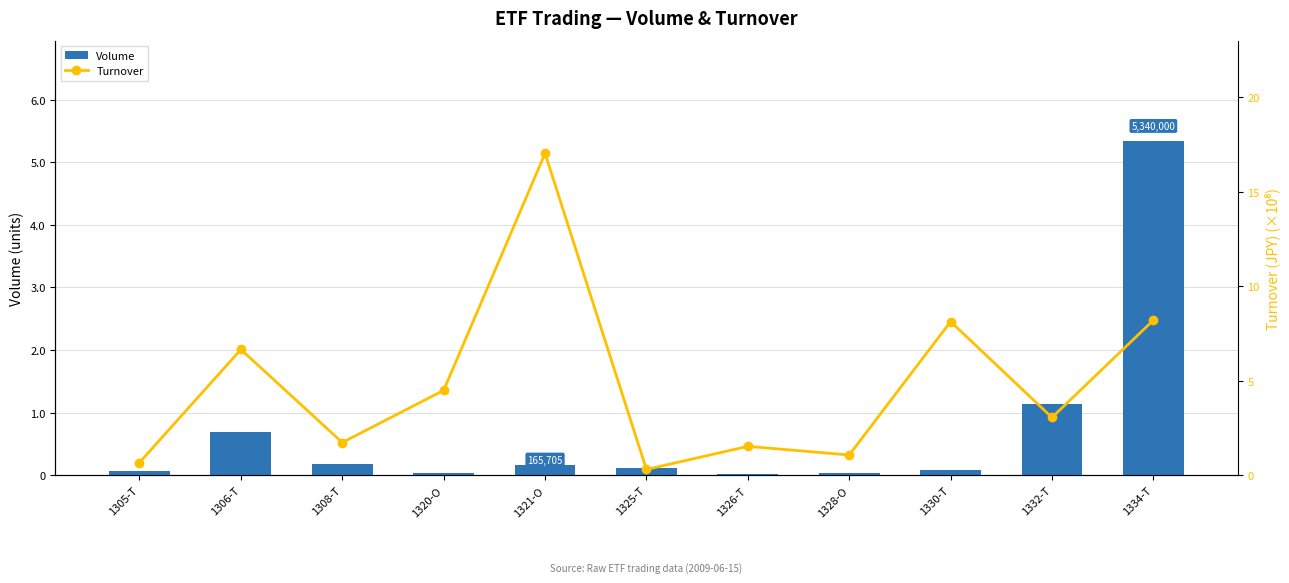

What is the difference between the maximum and minimum values in the Turnover series?

16.7